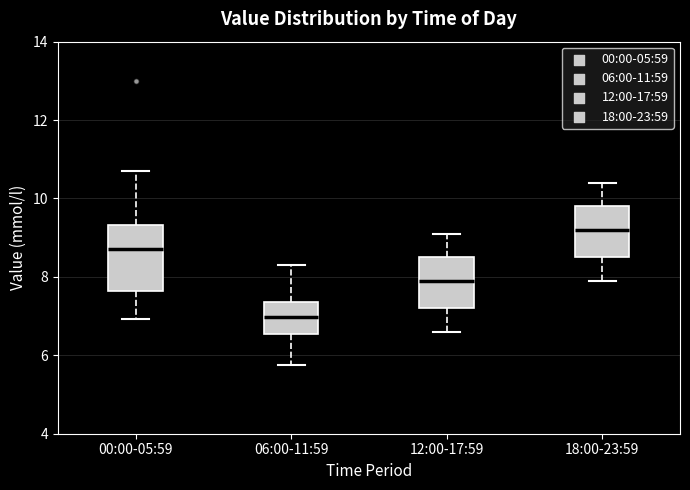

Which box is the tallest, from its lower edge to its upper edge?

00:00-05:59